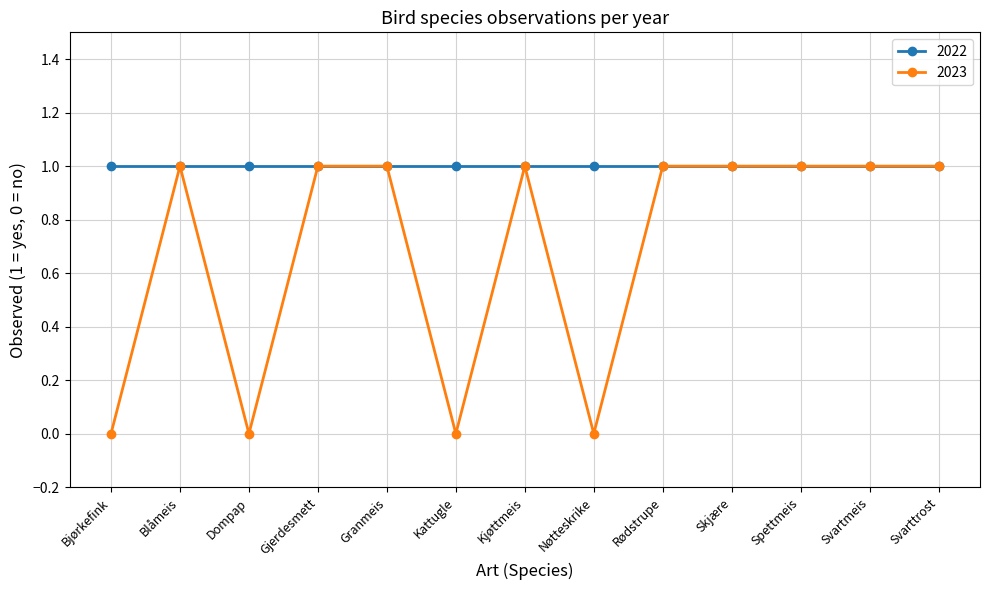

What is the label of the 5th point from the right?

Rødstrupe